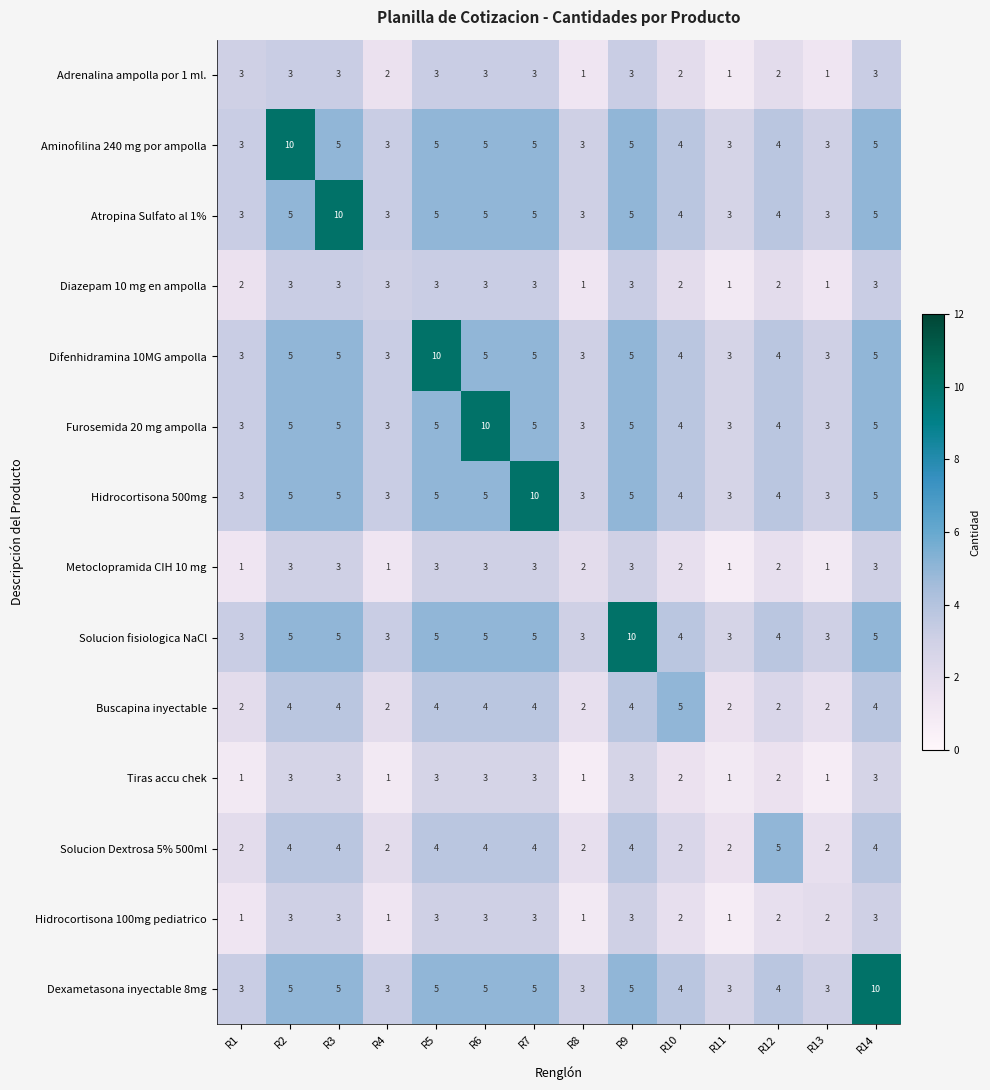

What is the sum of the Aminofilina 240 mg por ampolla values at R6 and R1?

8